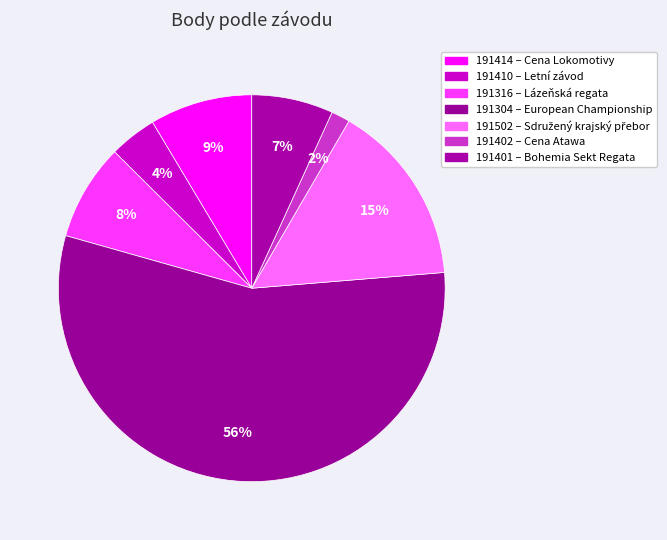

Is there a majority slice in this chart?

Yes